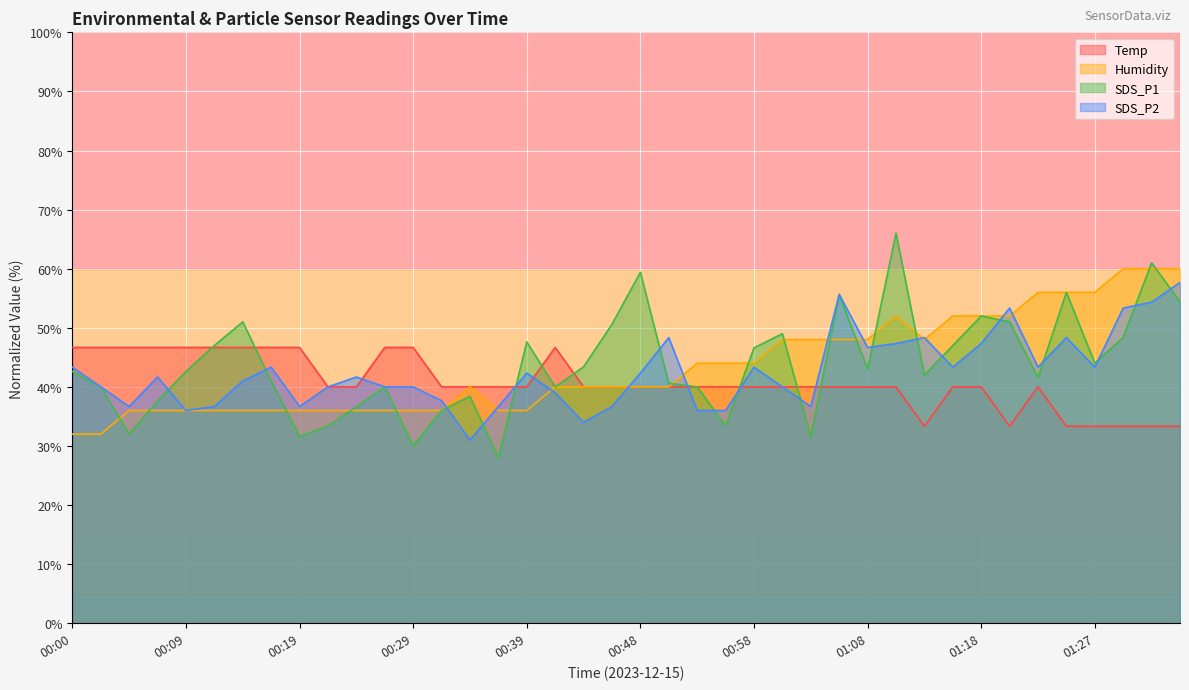

Rank the series by their maximum value, from lowest to highest.

Temp, SDS_P2, Humidity, SDS_P1